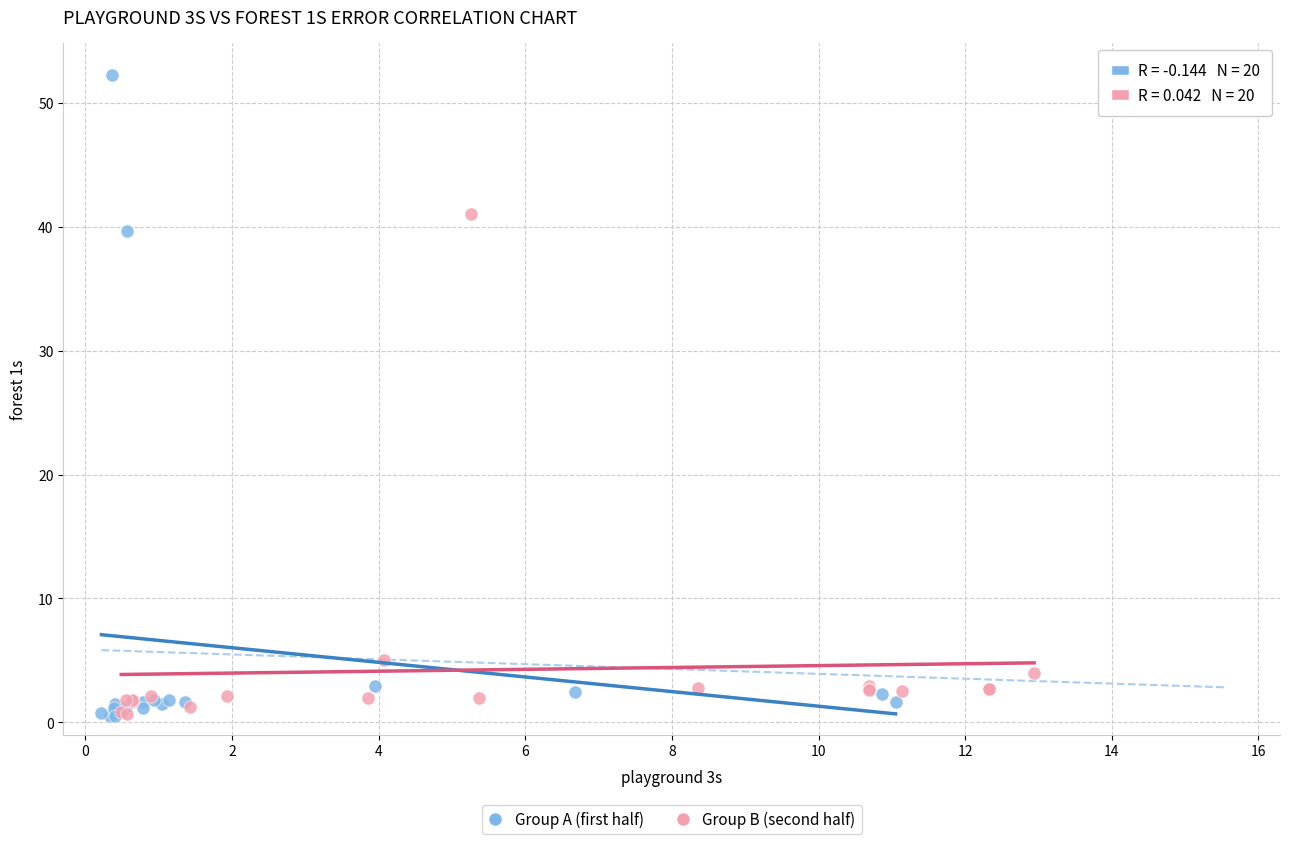

Which series contains the highest Y value?

Group A (first half)